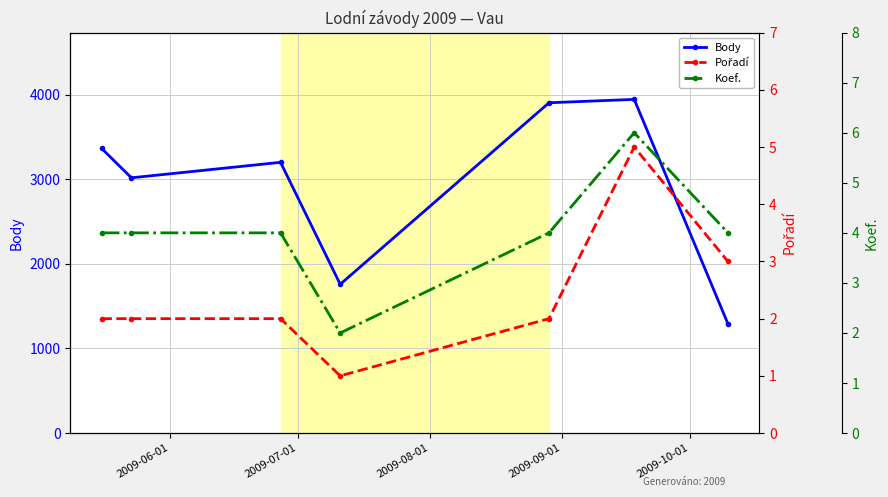

True or false: Koef. has more than 2 interior local peaks.

False